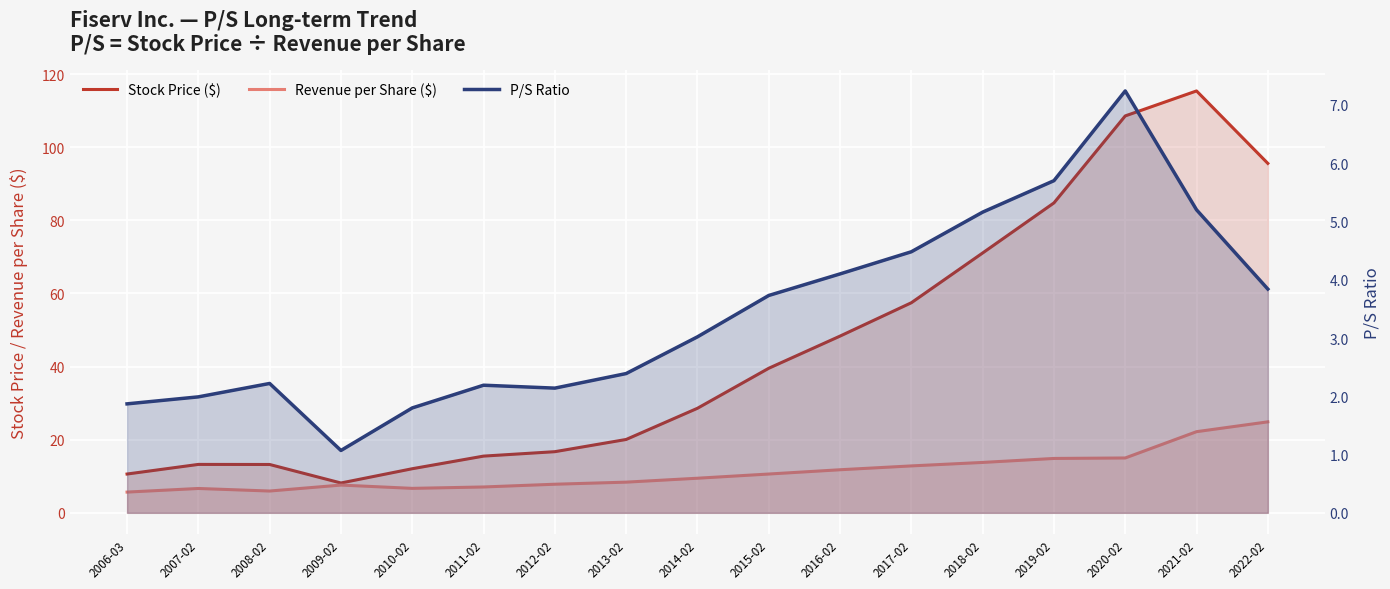

How many series are shown in this chart?

3